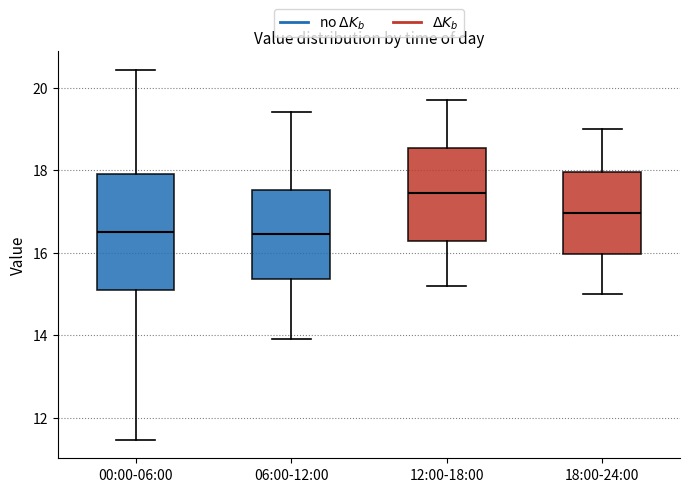

Reading left to right, transcribe this box plot: for each box, give where its median line is, the range the box spans, and where its two whiskers end, as read against the y-axis. The values are not printed on the chart, so give them approximately, as read against the axis.

00:00-06:00: median 16.6, box 15.0 to 18.0, whiskers 11.4 to 20.4
06:00-12:00: median 16.4, box 15.4 to 17.6, whiskers 14.0 to 19.4
12:00-18:00: median 17.4, box 16.2 to 18.6, whiskers 15.2 to 19.8
18:00-24:00: median 17.0, box 16.0 to 18.0, whiskers 15.0 to 19.0